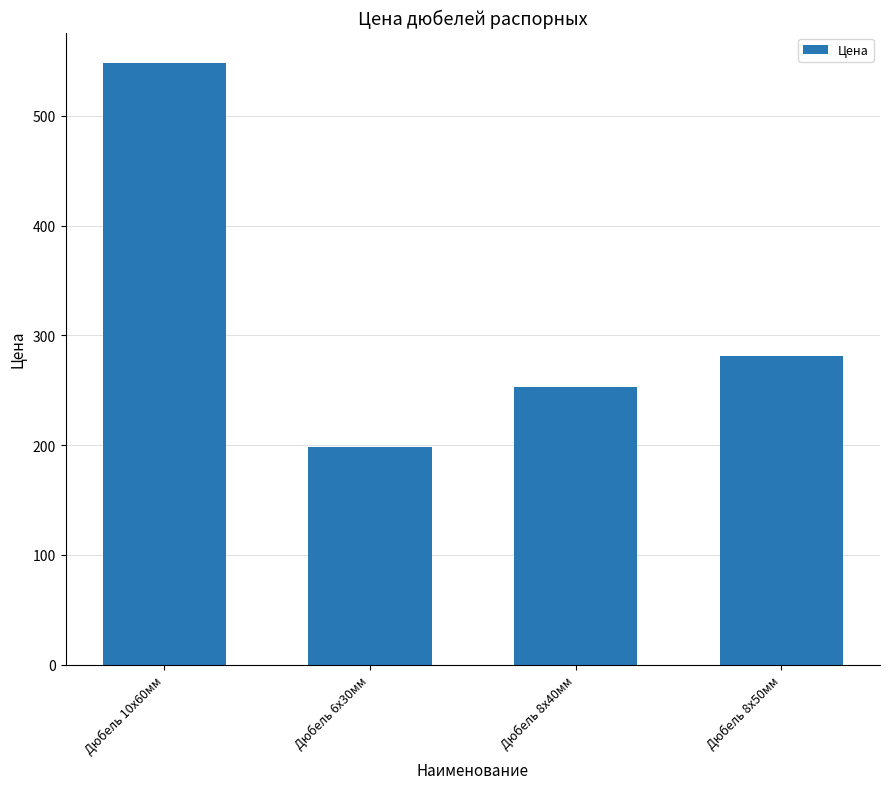

Between Дюбель 10х60мм and Дюбель 8х50мм, which is larger?

Дюбель 10х60мм